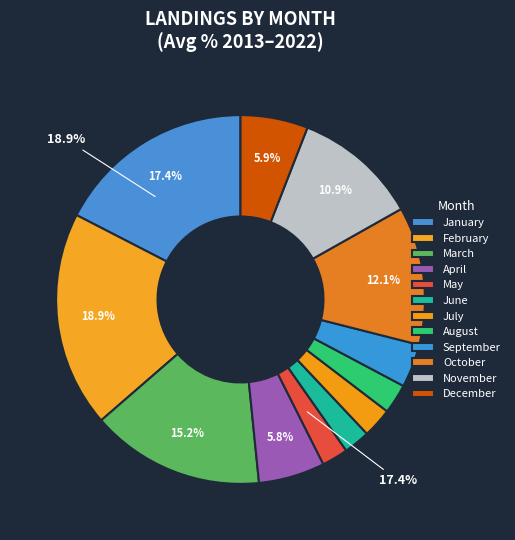

Which slice is the smallest?

May